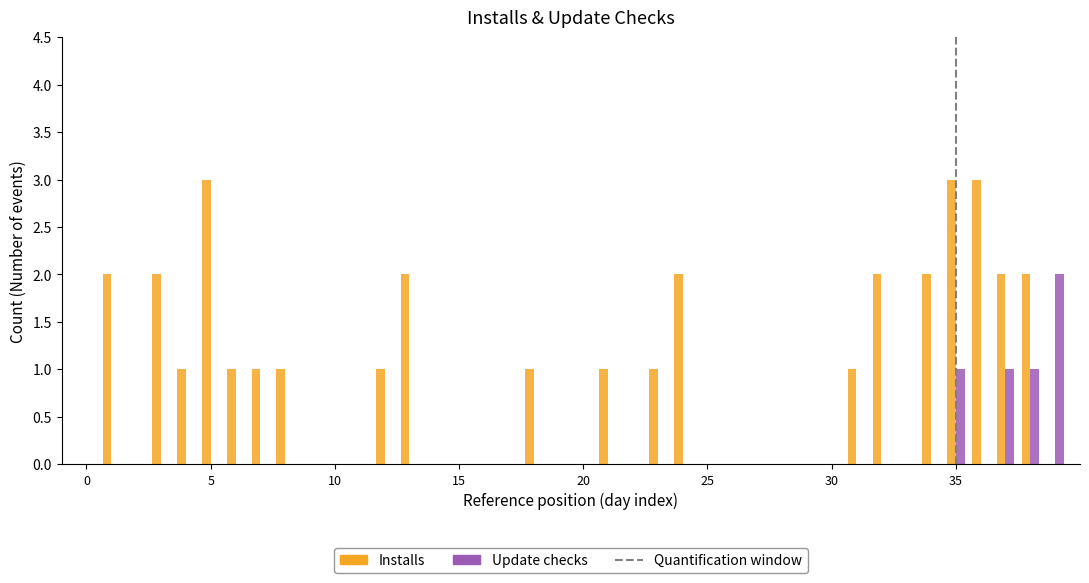

What is the sum of all Installs values?

34